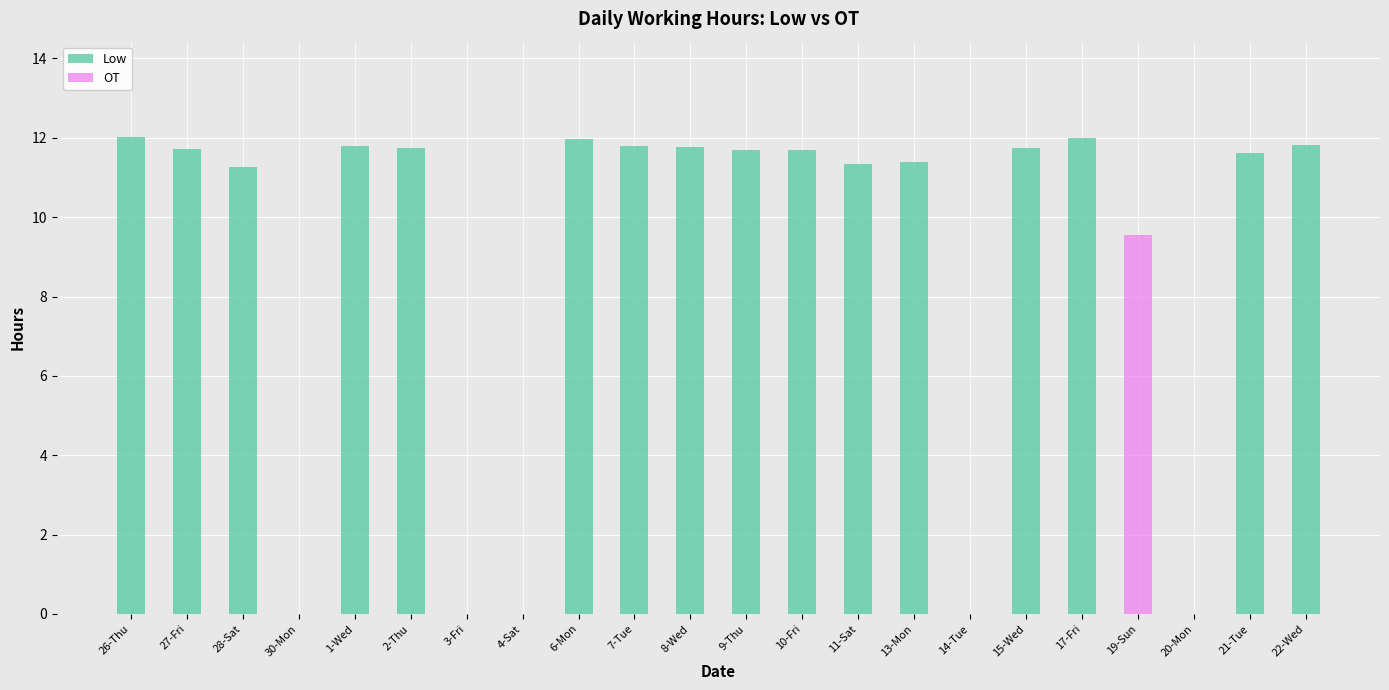

What is the maximum value for Low?

12.0